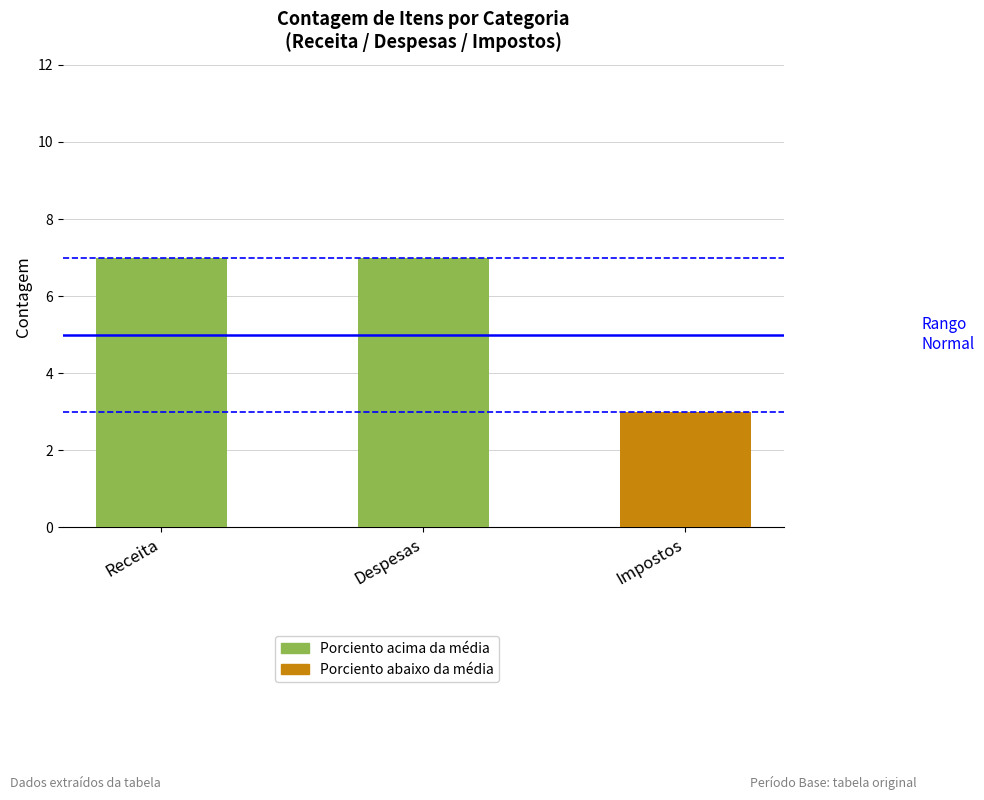

The chart shows a value of 5 at Impostos. True or false?

False